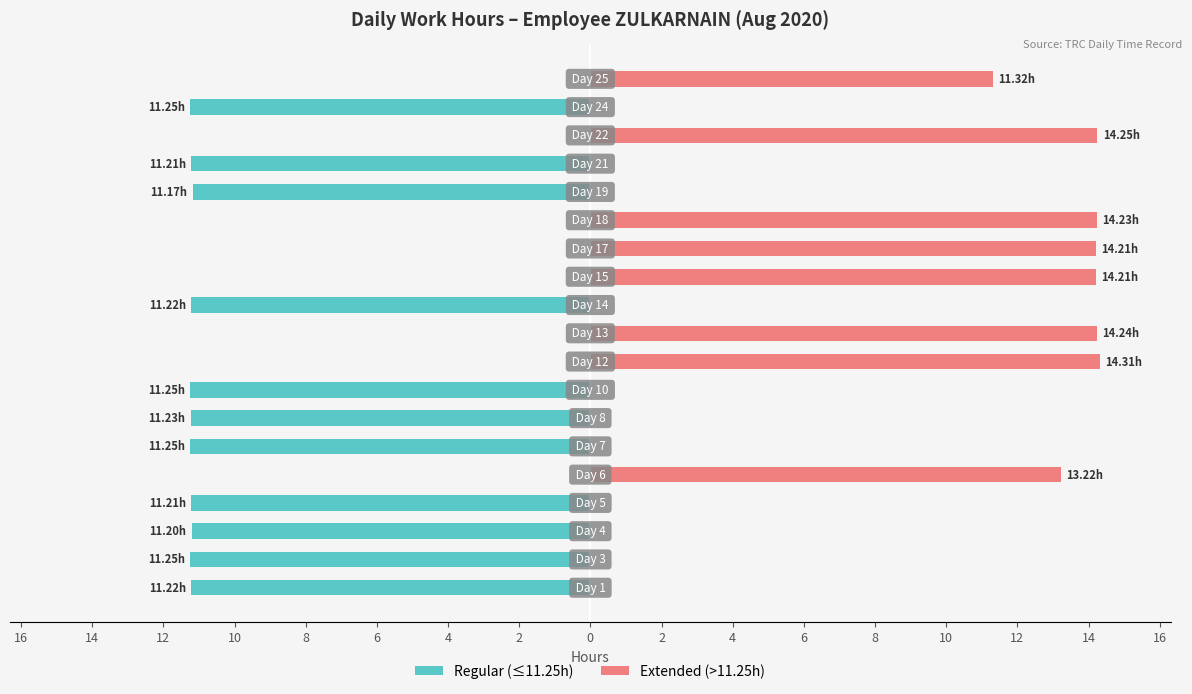

Which series has the largest range (max minus min)?

Extended (>11.25h)